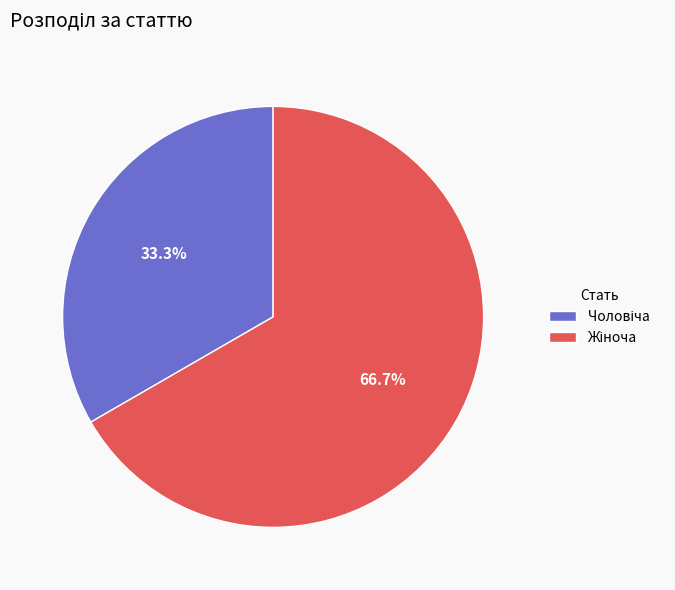

Is there any slice that represents more than half of the pie?

Yes